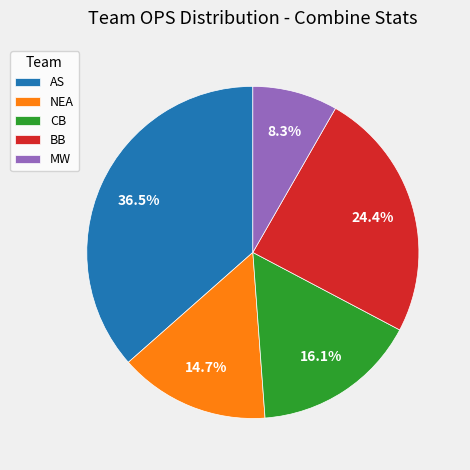

What percentage do AS and CB together represent?

52.6%